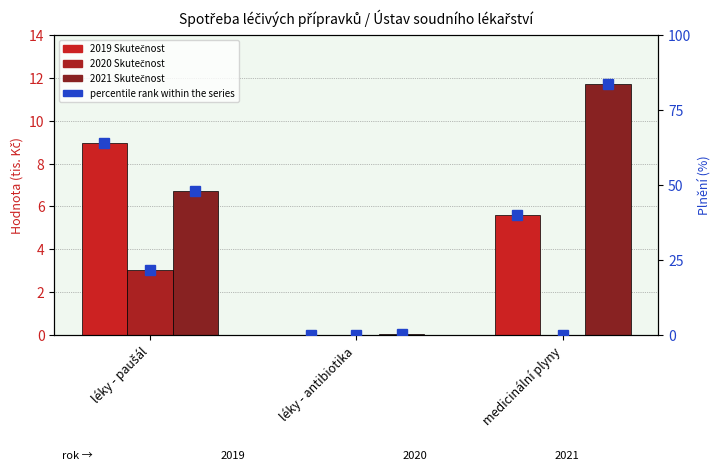

Reading right to left, what are all the values shown in this chart?

2019 Skutečnost: 5.6	0.0	9.0
2020 Skutečnost: 0.0	0.0	3.0
2021 Skutečnost: 11.7	0.0	6.7
2019 Skutečnost percentile: 39.9	0.0	64.0